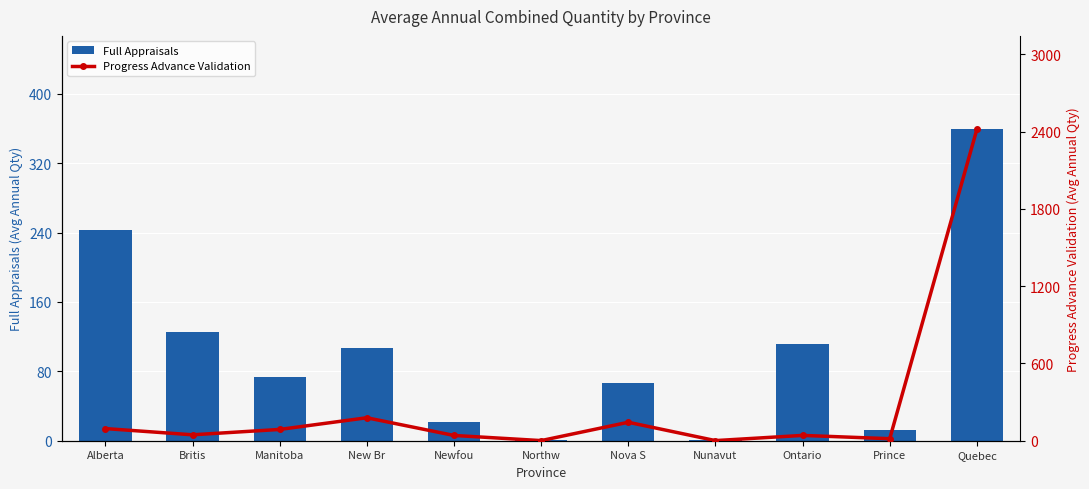

Where is Full Appraisals nearest to the value 180?

Britis